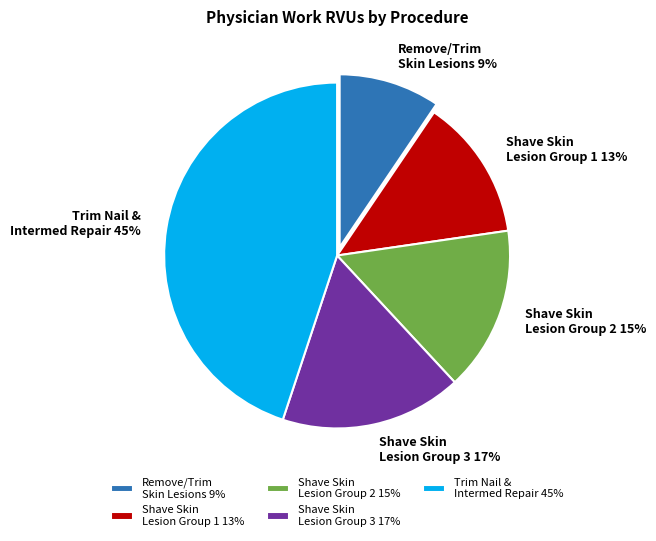

Is Shave Skin Lesion Group 1 13% the majority of the pie?

No